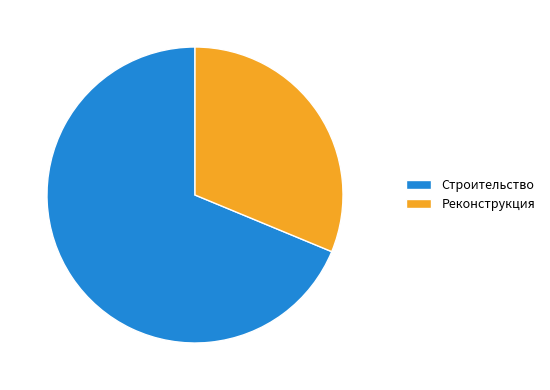

The Реконструкция slice represents 31% of the pie. True or false?

True